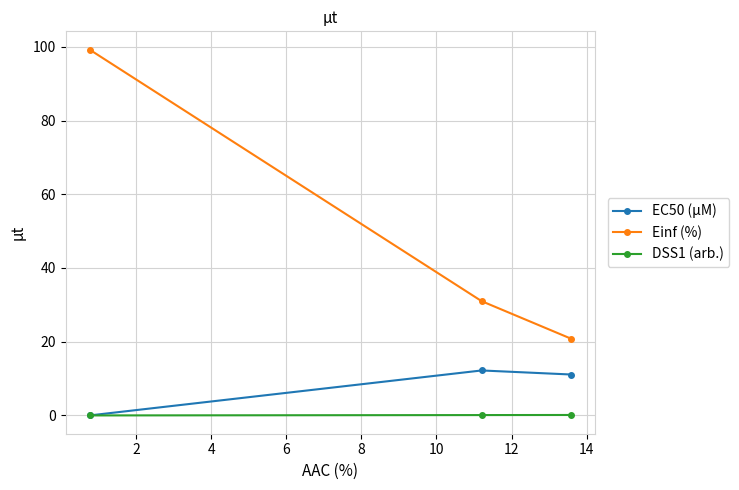

Rank the series by their average value, from highest to lowest.

Einf (%), EC50 (µM), DSS1 (arb.)